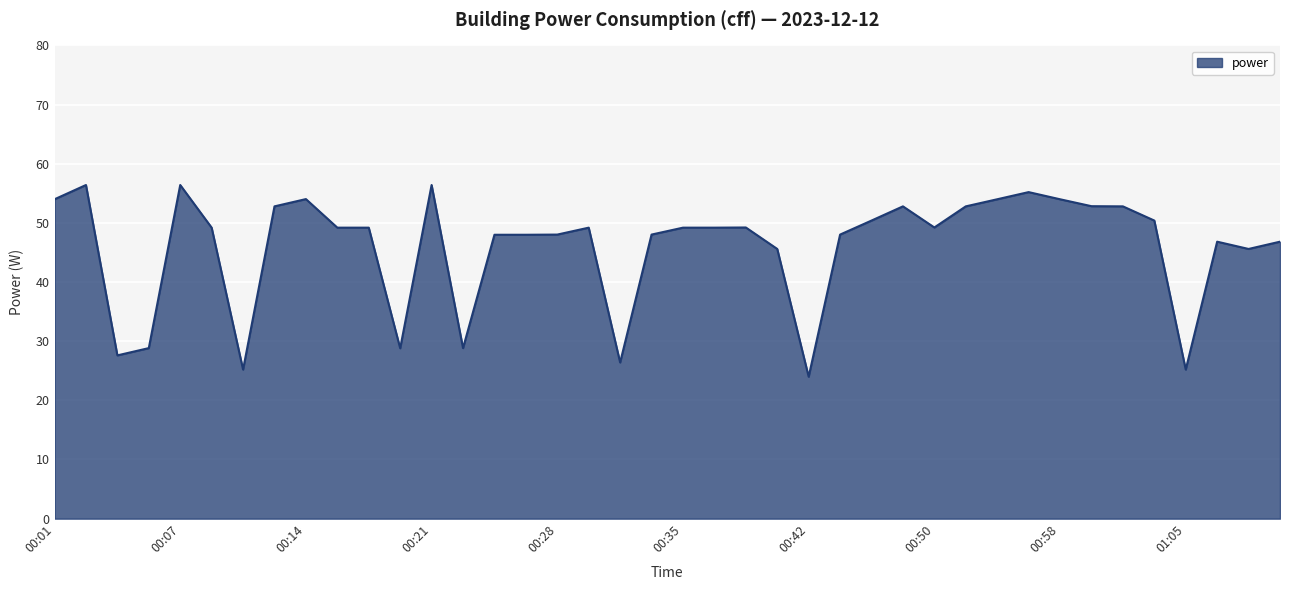

Reading left to right, list all the values displayed in this chart.

54.0	56.4	27.6	28.8	56.4	49.2	25.2	52.8	54.0	49.2	49.2	28.8	56.4	28.8	48.0	48.0	48.0	49.2	26.4	48.0	49.2	49.2	49.2	45.6	24.0	48.0	50.4	52.8	49.2	52.8	54.0	55.2	54.0	52.8	52.8	50.4	25.2	46.8	45.6	46.8